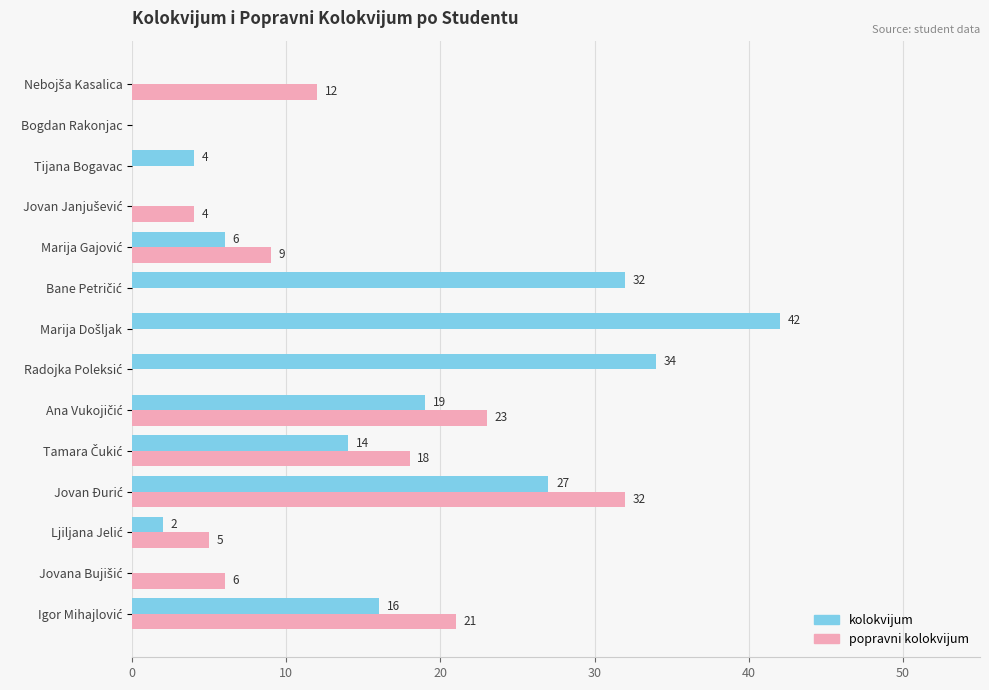

Which series has the largest total across all categories?

kolokvijum